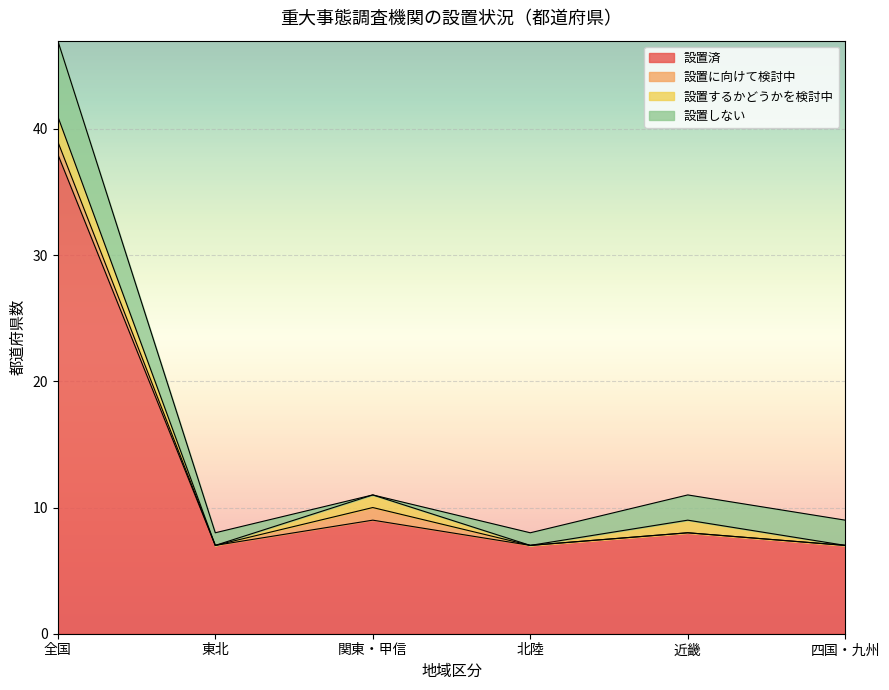

Where is 設置済 nearest to the value 22?

関東・甲信